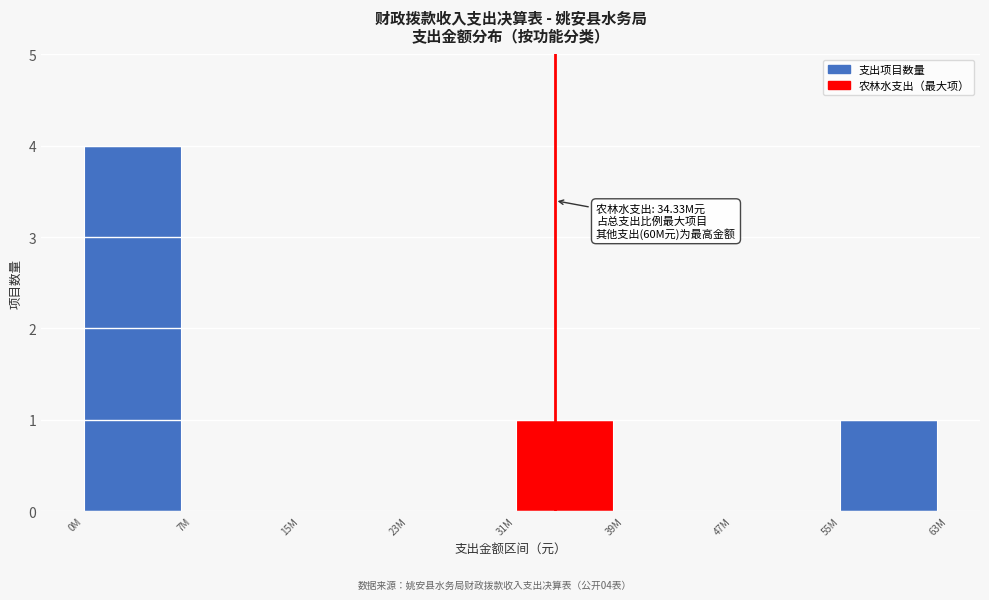

Reading left to right, list all the values displayed in this chart.

0M=4	7M=0	15M=0	23M=0	31M=1	39M=0	47M=0	55M=1